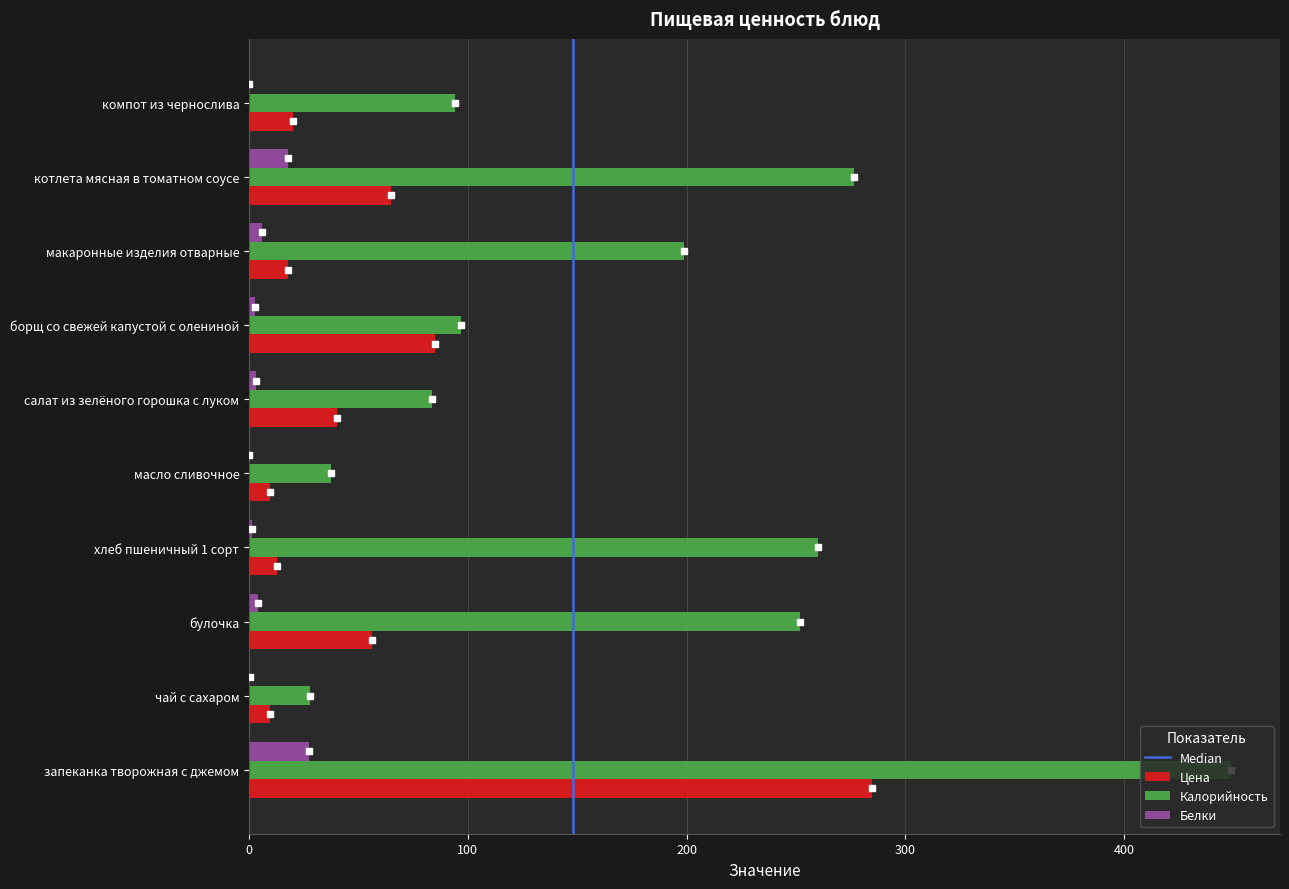

Between масло сливочное and борщ со свежей капустой с олениной, which series saw the biggest shift?

Цена